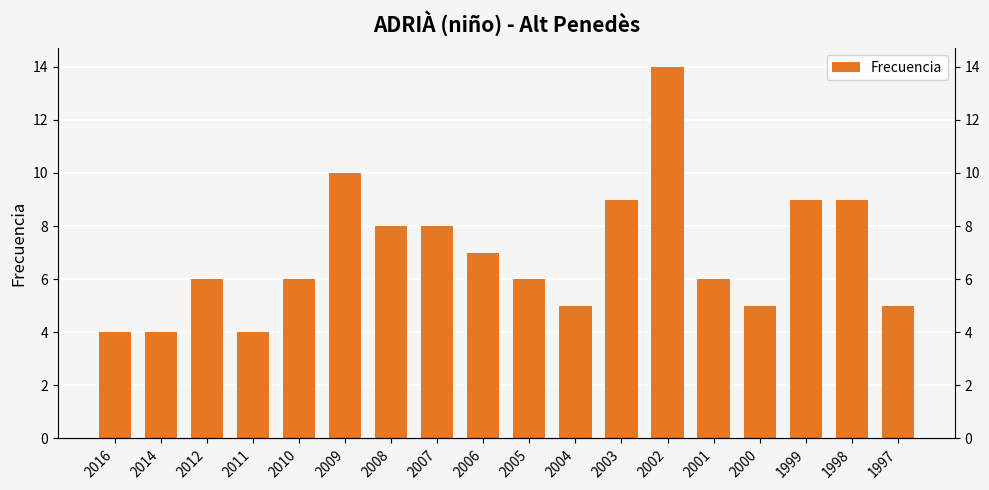

How many values are between 5 and 9?

13